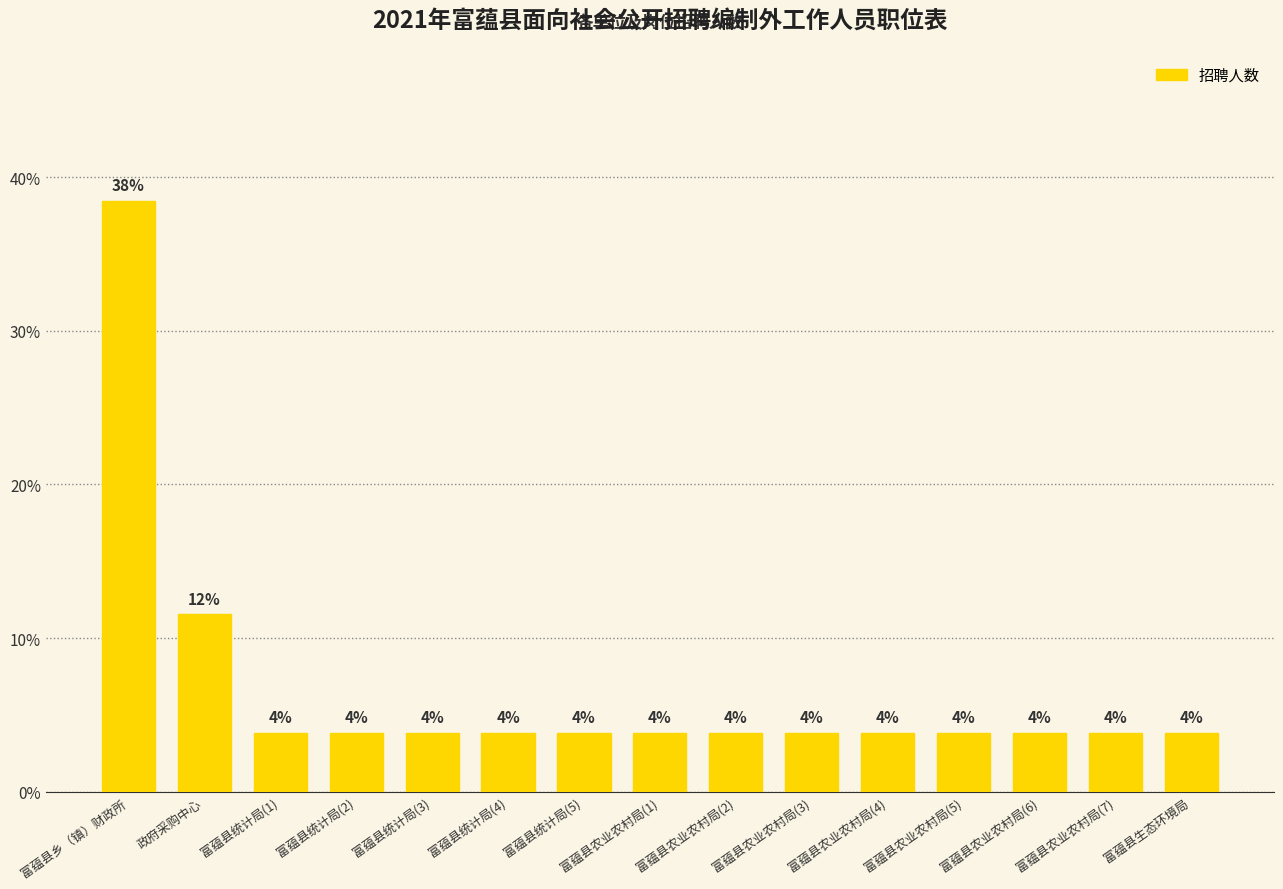

Does the chart contain any negative values?

No